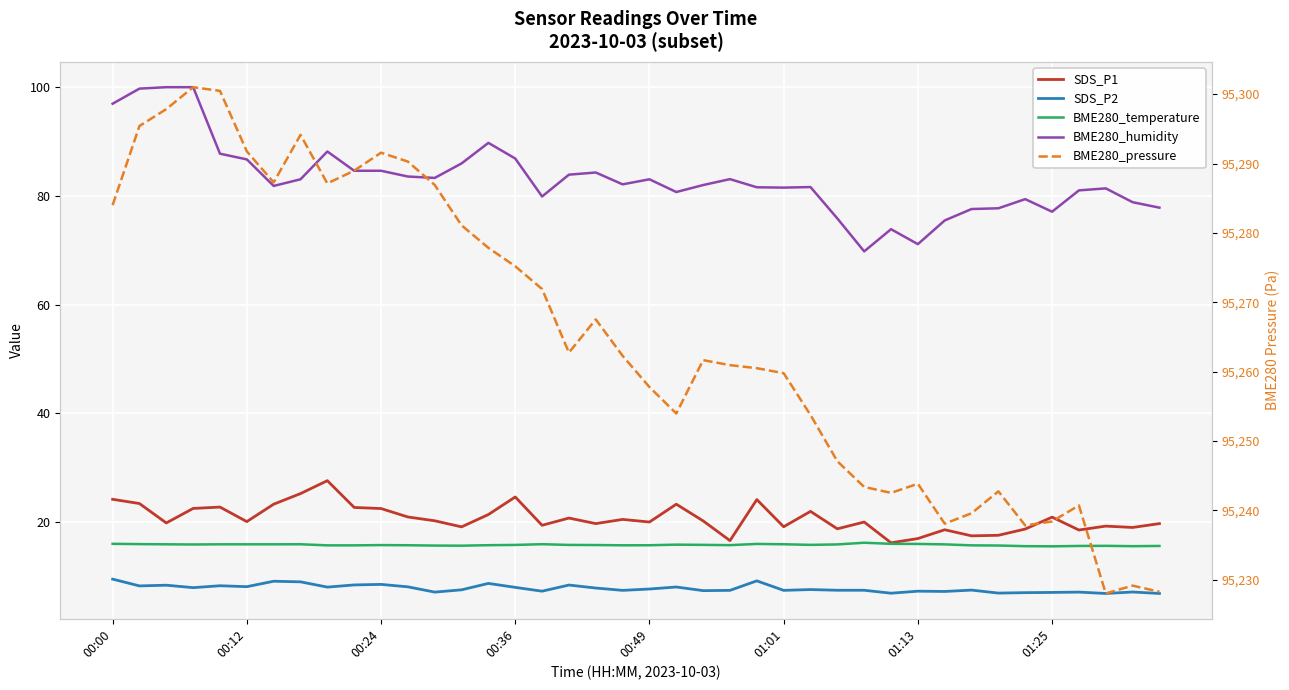

How many data points in BME280_pressure are less than 95262?

20